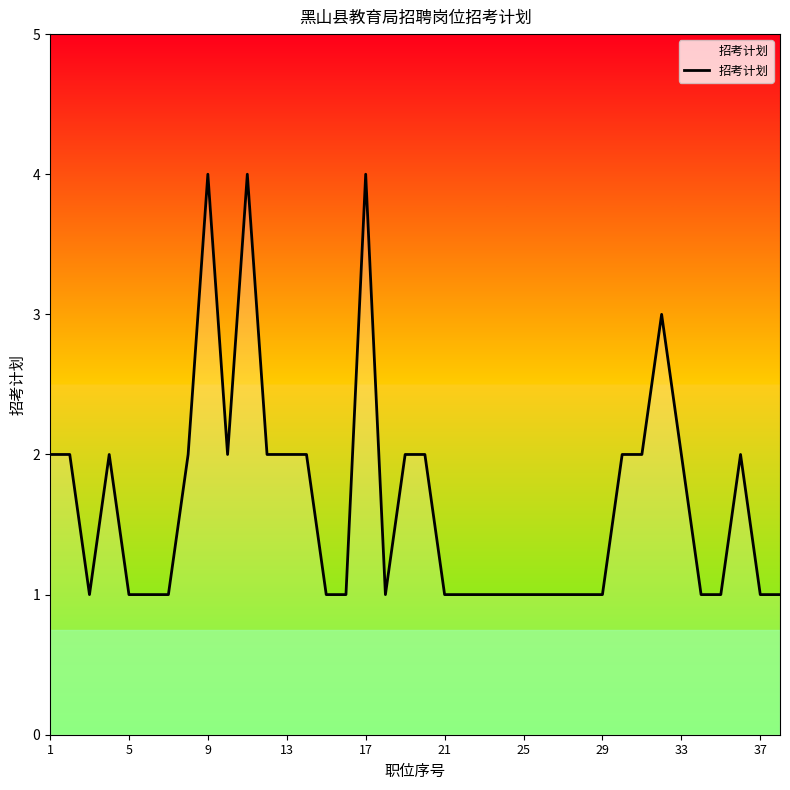

How many lines are shown in the chart?

1